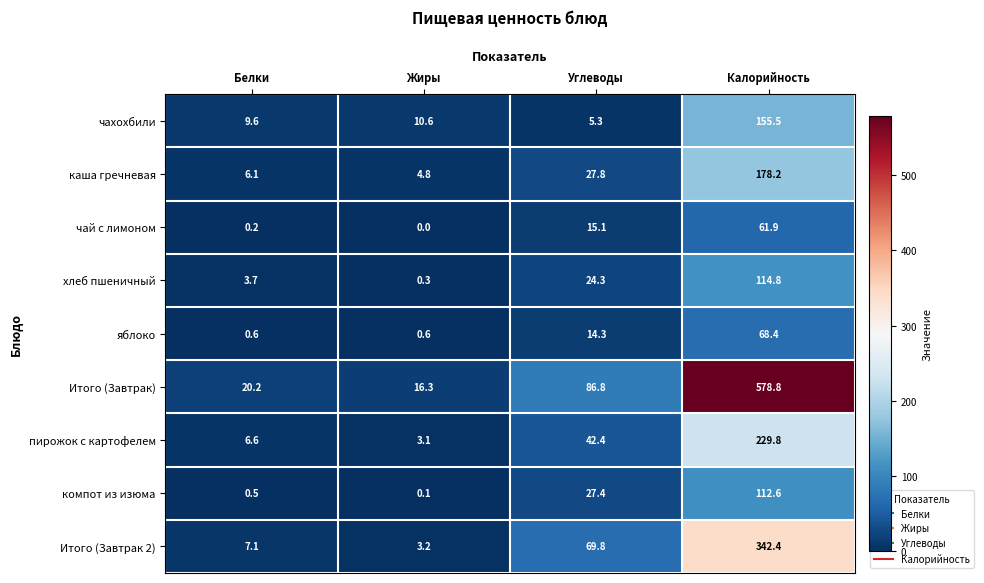

At Жиры, list the series in order from largest to smallest.

Итого (Завтрак), чахохбили, каша гречневая, Итого (Завтрак 2), пирожок с картофелем, яблоко, хлеб пшеничный, компот из изюма, чай с лимоном